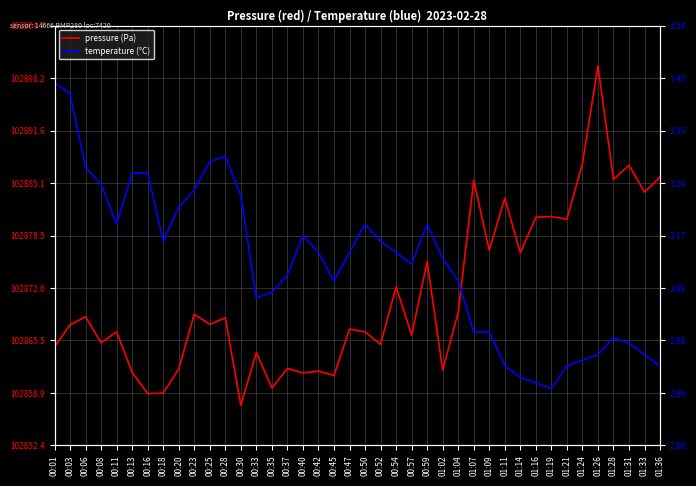

Reading left to right, transcribe all the data shown in this chart.

pressure: 102864.7	102867.4	102868.4	102865.2	102866.5	102861.5	102858.8	102858.9	102861.9	102868.7	102867.5	102868.3	102857.4	102863.9	102859.5	102862.0	102861.4	102861.6	102861.1	102866.9	102866.5	102865.0	102872.1	102866.1	102875.3	102861.8	102869.0	102885.4	102876.7	102883.2	102876.4	102880.8	102880.9	102880.6	102887.5	102899.7	102885.5	102887.3	102883.9	102885.8
temperature: 3.4	3.4	3.3	3.3	3.2	3.3	3.3	3.2	3.2	3.2	3.3	3.3	3.2	3.1	3.1	3.1	3.2	3.1	3.1	3.1	3.2	3.2	3.1	3.1	3.2	3.1	3.1	3.0	3.0	2.9	2.9	2.9	2.9	2.9	3.0	3.0	3.0	3.0	3.0	2.9